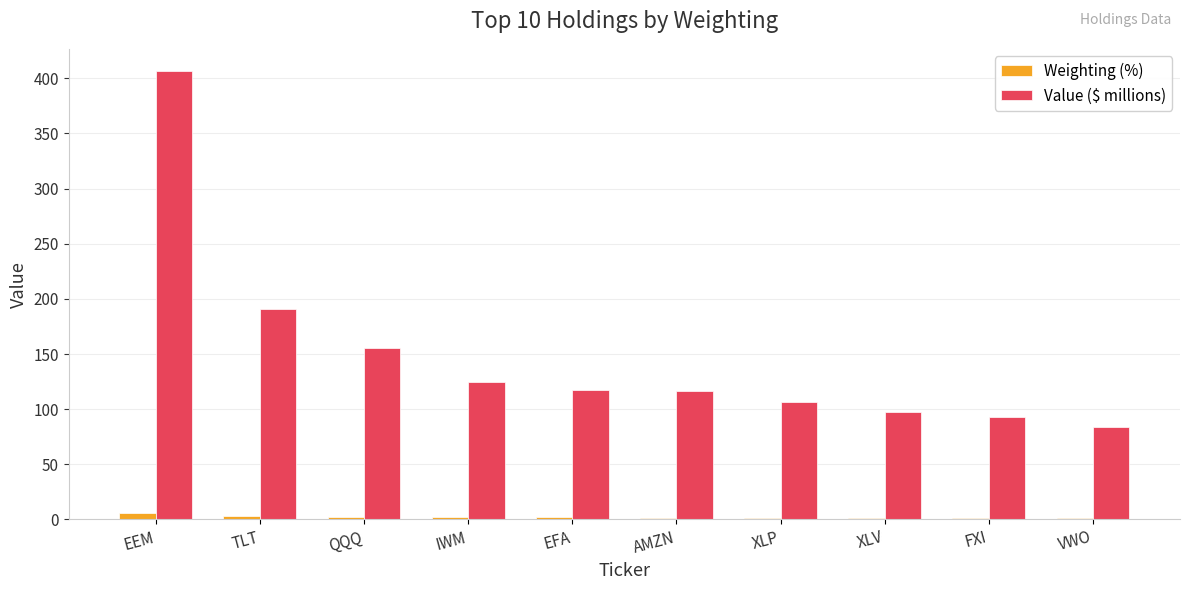

Which series has the largest total across all categories?

Value ($ millions)